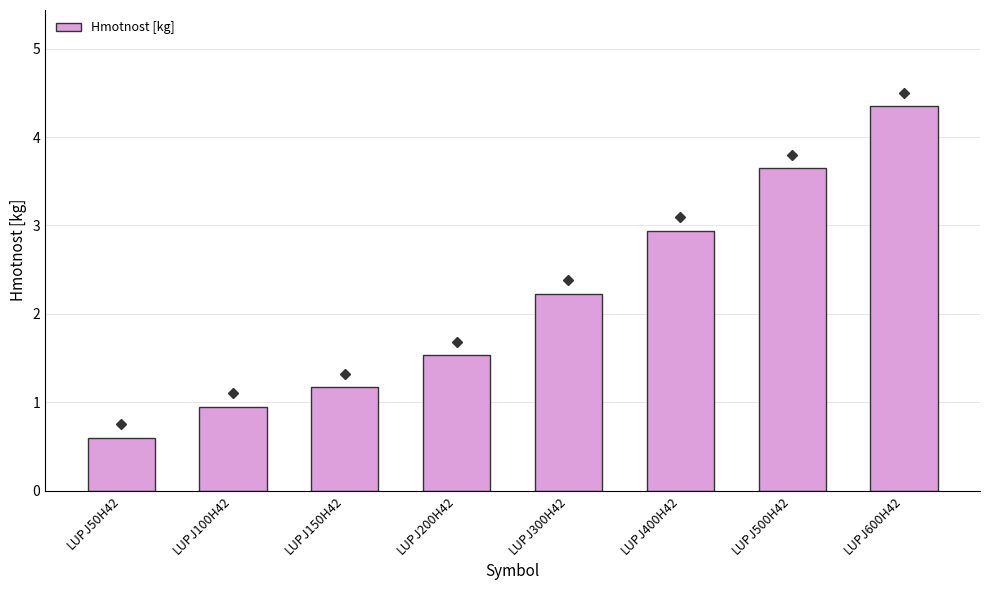

What is the ratio of the value at LUPJ150H42 to the value at LUPJ500H42?

0.3